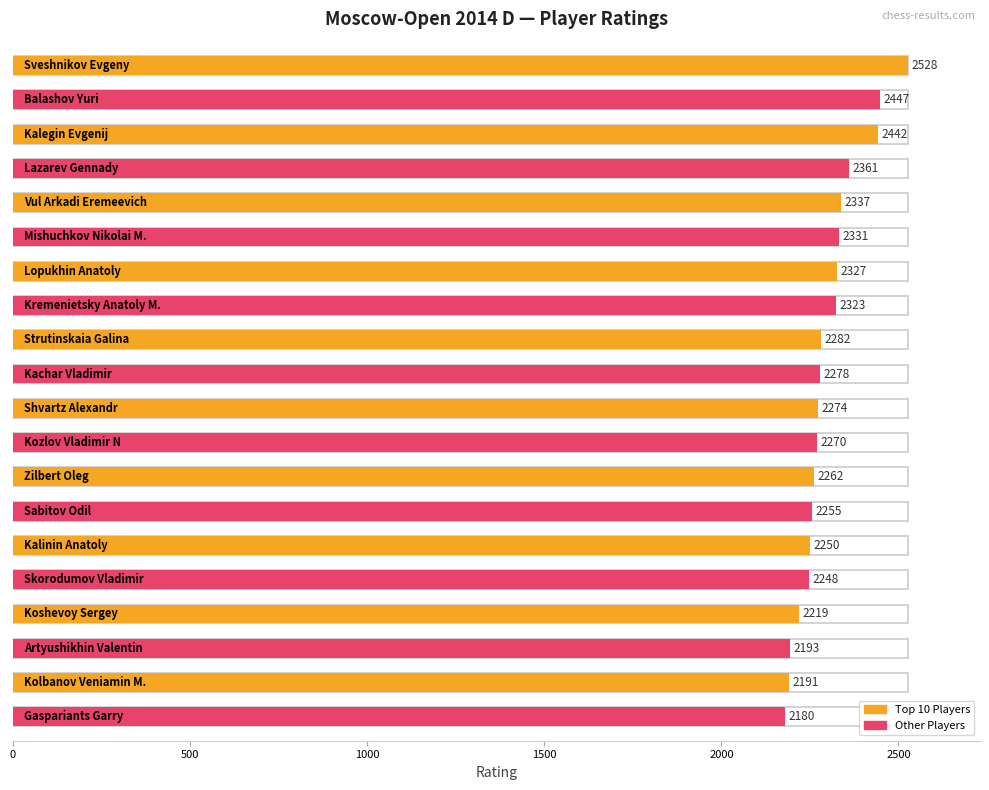

What is the greatest value displayed?

2528